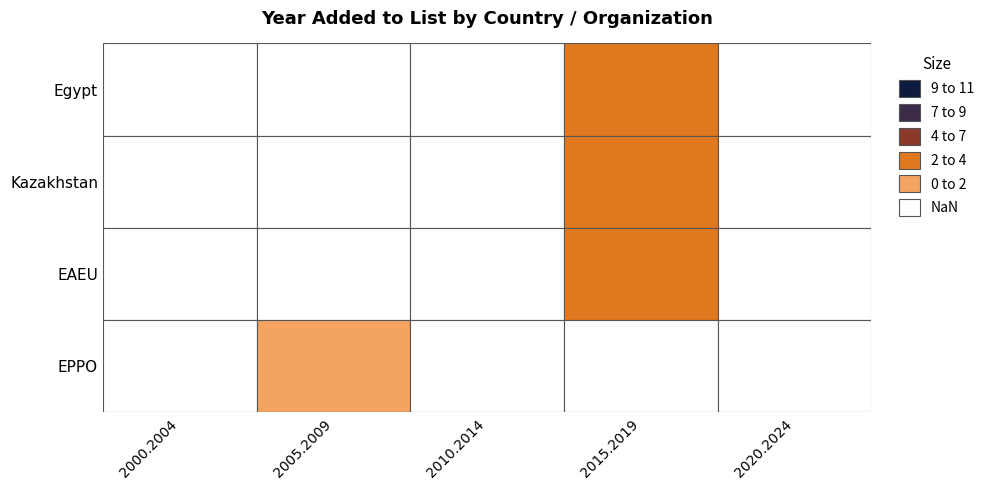

Reading left to right, transcribe all the data shown in this chart.

yr_add=2018	1=2017	2=2016	3=2005